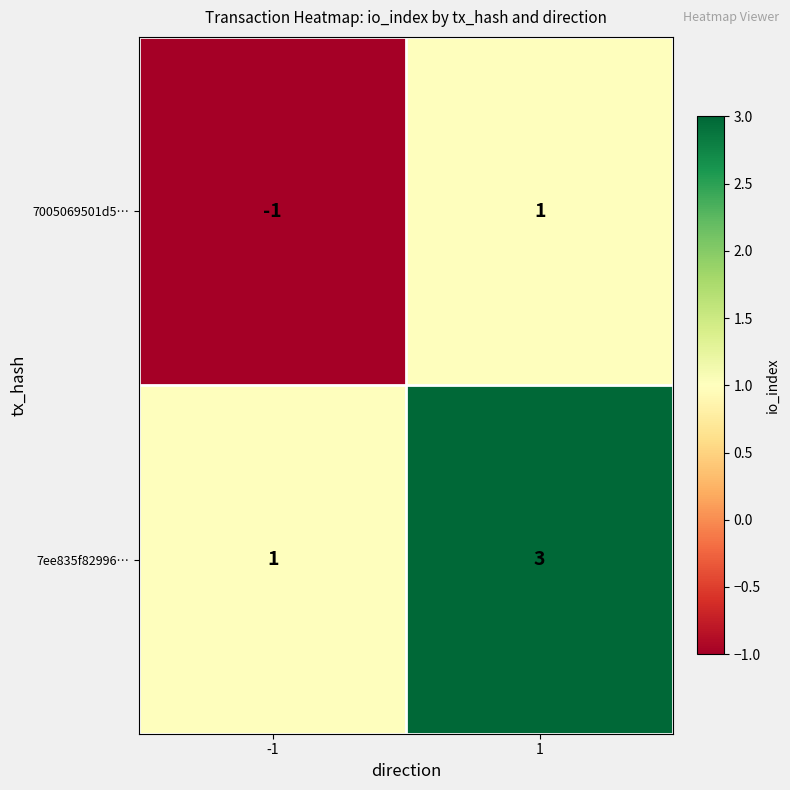

Reading left to right, list all the values displayed in this chart.

7005069501d5…: -1=-1	1=1
7ee835f82996…: -1=1	1=3